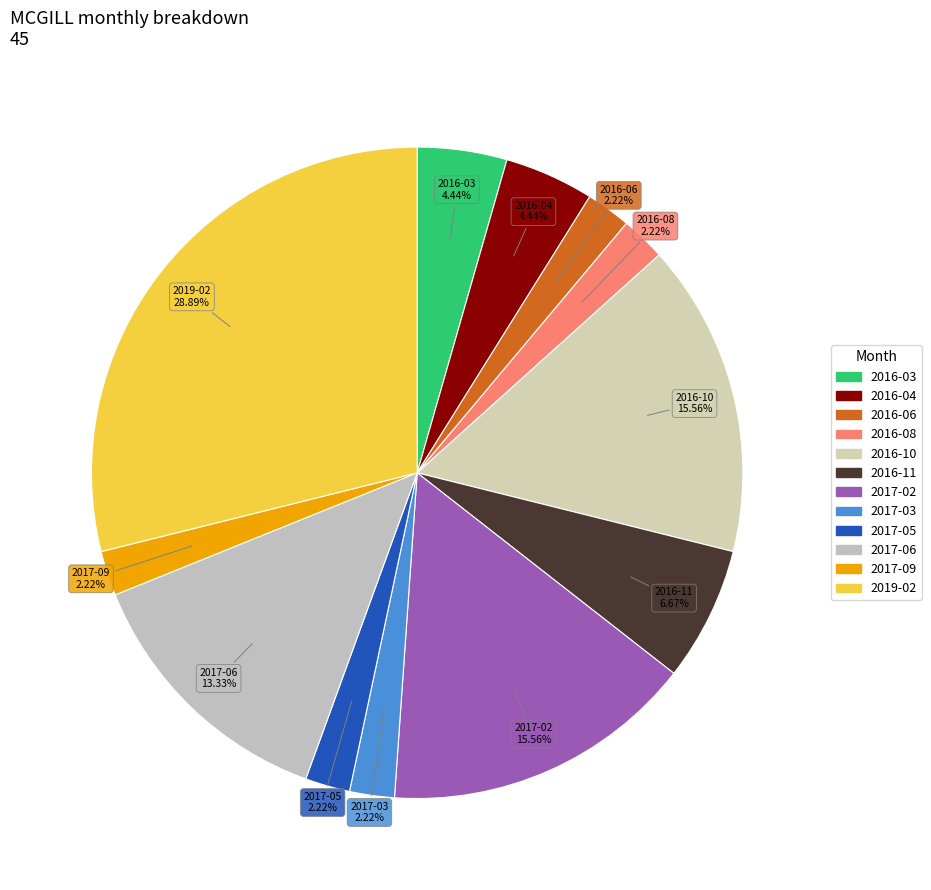

The 2016-10 slice represents 25% of the pie. True or false?

False